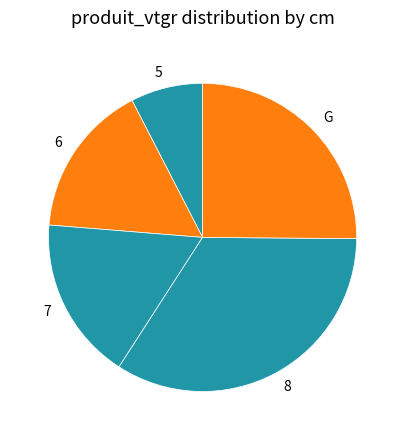

Which slice is the largest?

8